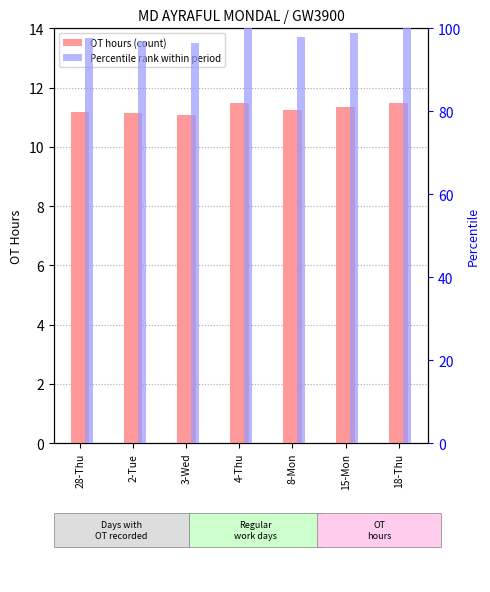

Between 4-Thu and 8-Mon, which series saw the biggest shift?

Percentile Rank